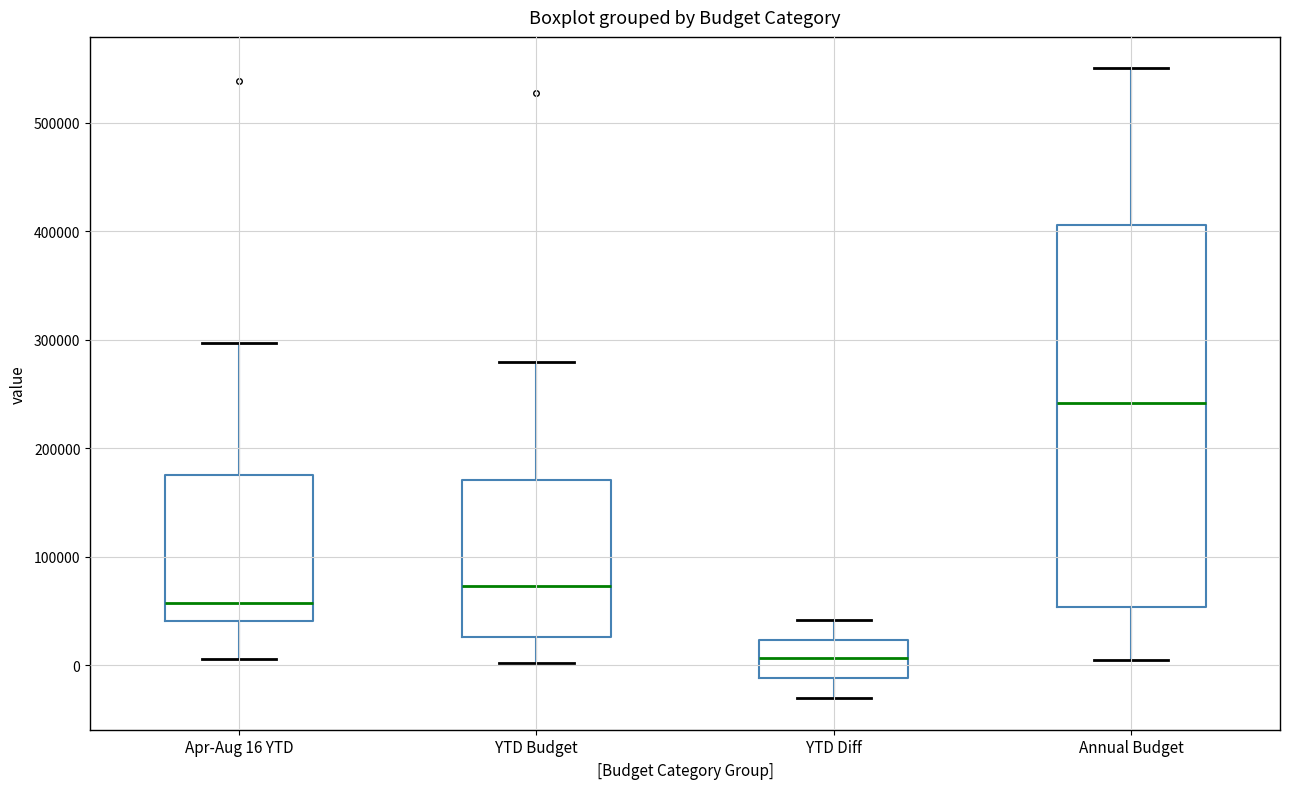

Which box has the lowest median line?

YTD Diff